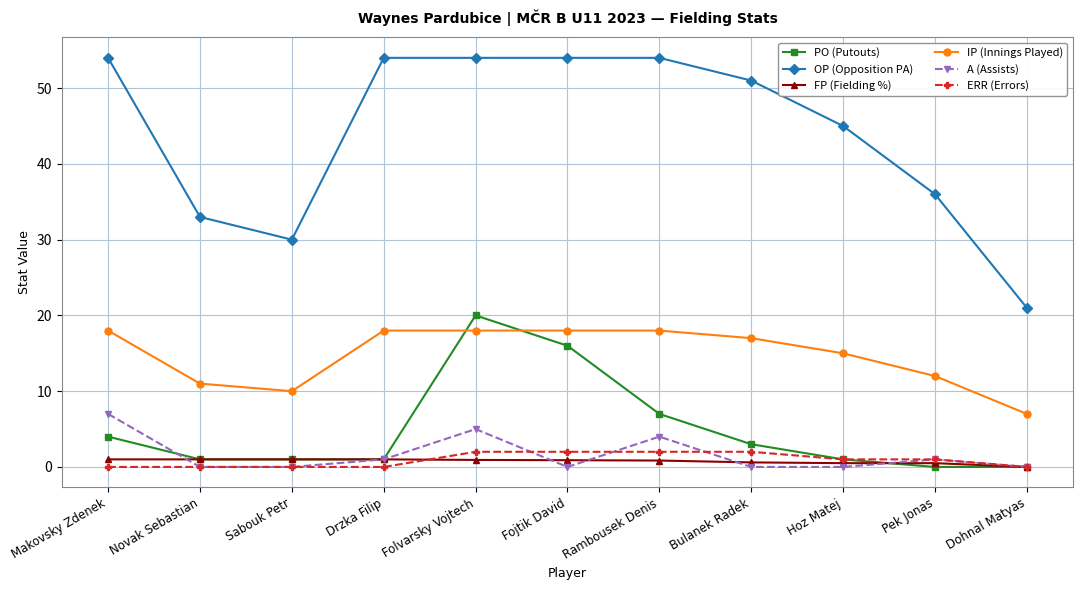

At which label does IP (Innings Played) first exceed 17?

Makovsky Zdenek